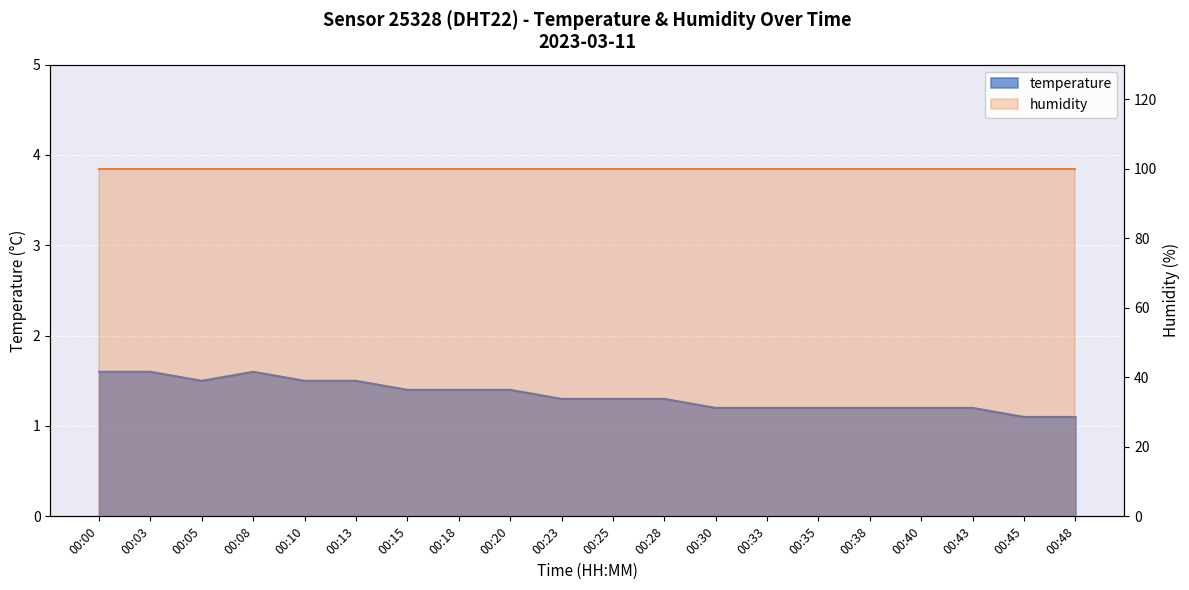

What is the difference between the second highest and second lowest values?

0.5